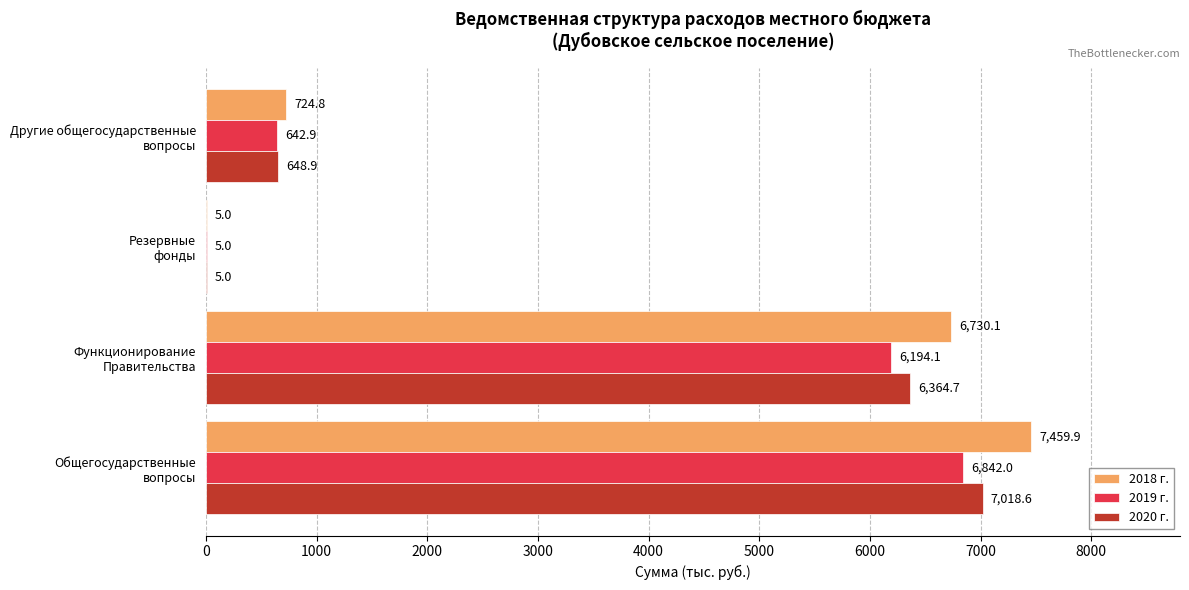

What is the sum of all 2018 г. values?

14919.8